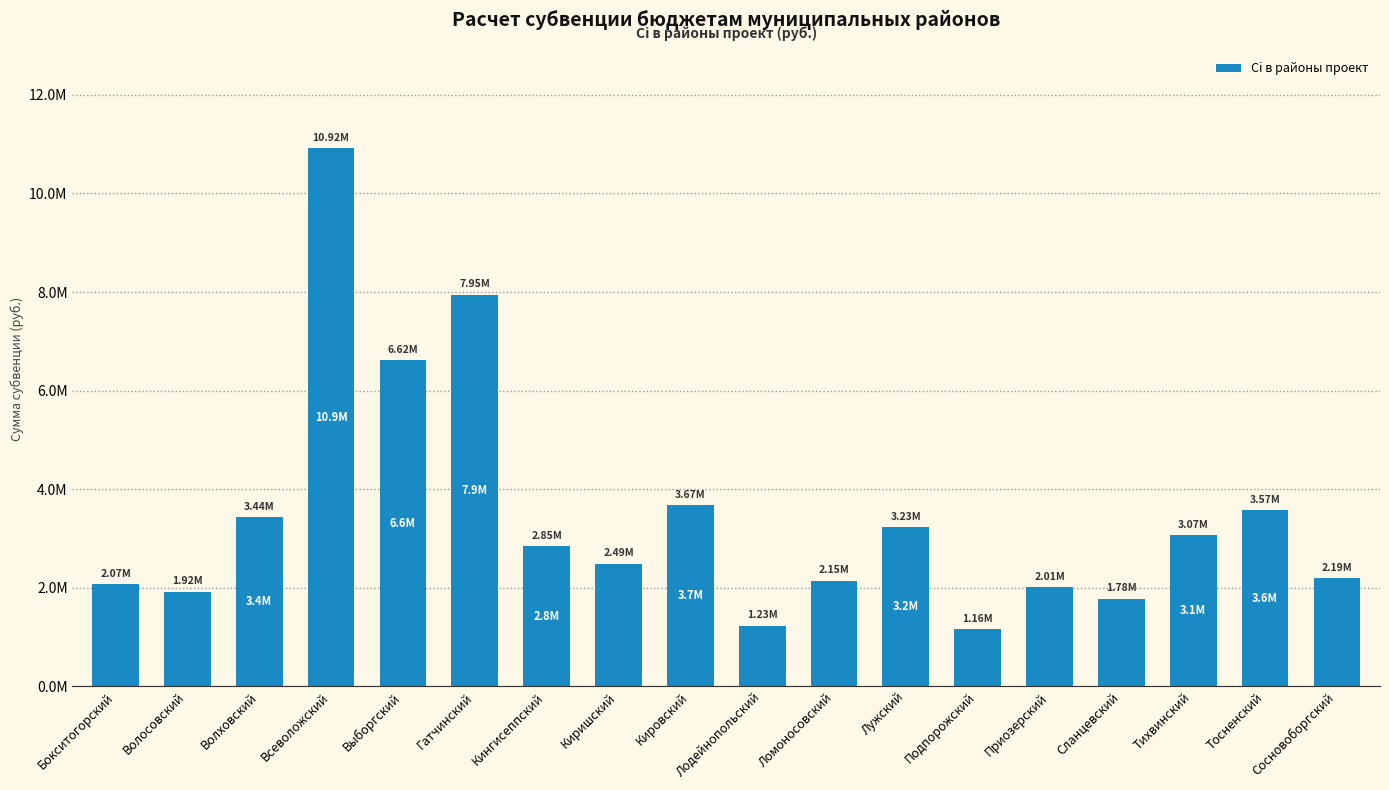

What is the sum of the values at Кингисеппский and Бокситогорский?

4920620.0